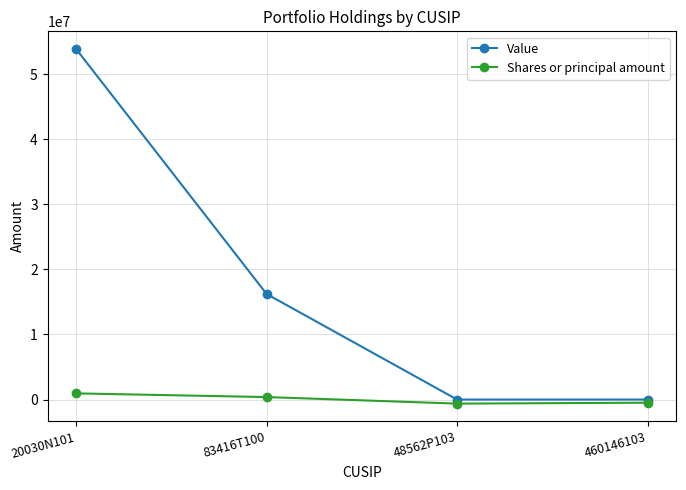

True or false: Value and Shares or principal amount cross at least once.

False